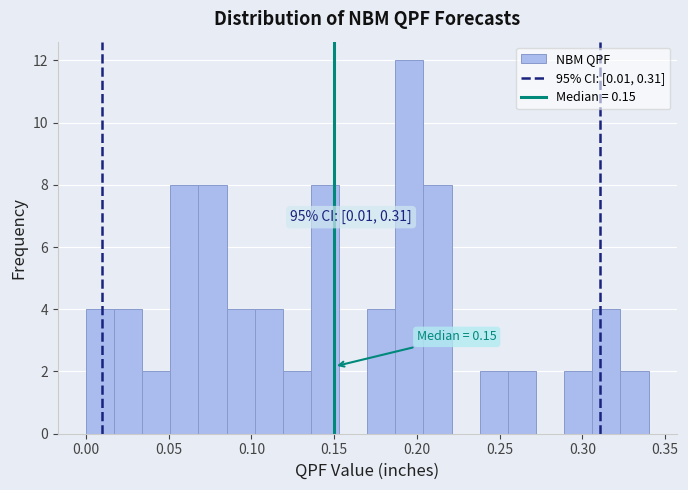

Around what value on the x-axis is the tallest bar? Give the approximate position of its centre, as read against the axis.

0.195